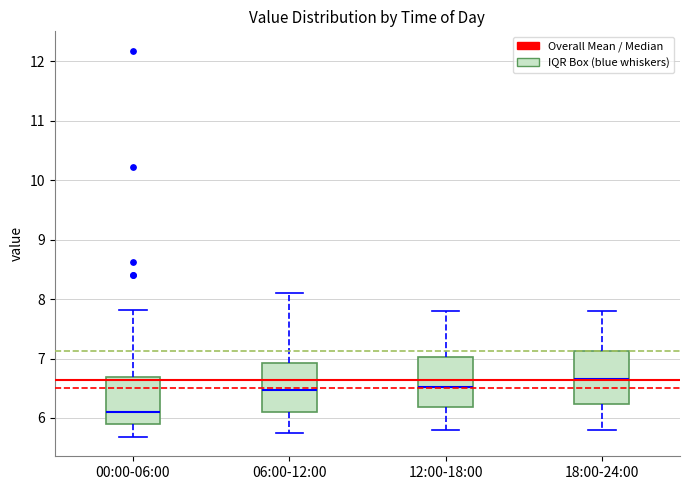

Reading left to right, transcribe this box plot: for each box, give where its median line is, the range the box spans, and where its two whiskers end, as read against the y-axis. The values are not printed on the chart, so give them approximately, as read against the axis.

00:00-06:00: median 6.1, box 5.9 to 6.7, whiskers 5.7 to 7.8
06:00-12:00: median 6.5, box 6.1 to 6.9, whiskers 5.8 to 8.1
12:00-18:00: median 6.5, box 6.2 to 7.0, whiskers 5.8 to 7.8
18:00-24:00: median 6.7, box 6.2 to 7.1, whiskers 5.8 to 7.8